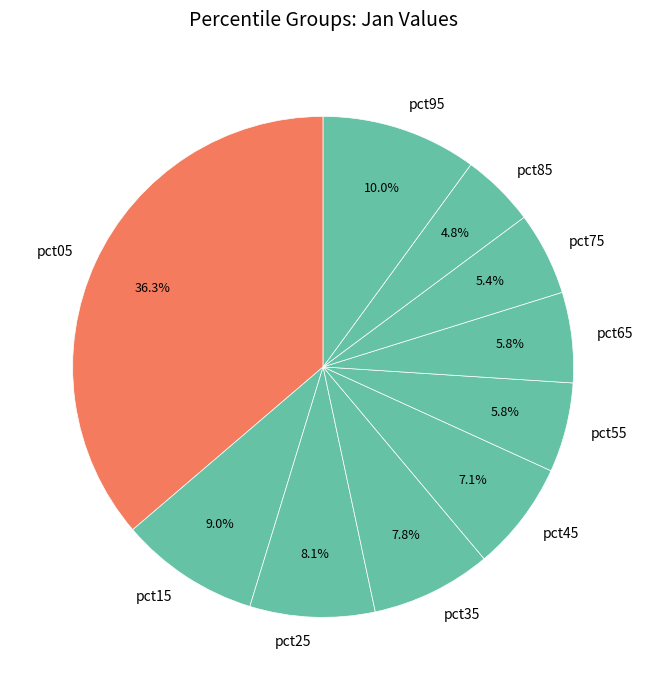

To the nearest percent, what is the average slice percentage?

10%